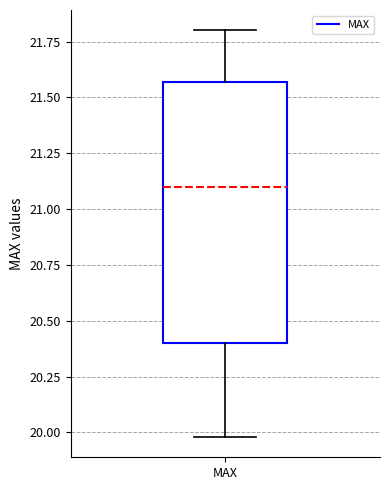

Read this box plot against the y-axis: the position of the median line, the range covered by the box, and the ends of both whiskers. The values are not printed on the chart, so give them approximately, as read against the axis.

median 21.10, box 20.40 to 21.55, whiskers 20.00 to 21.80